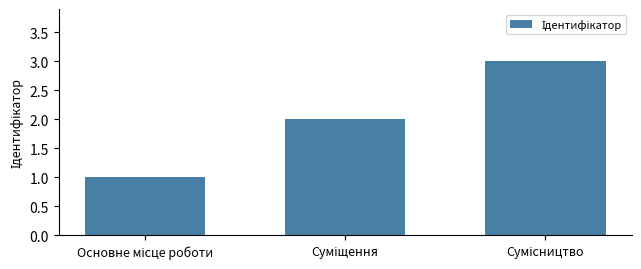

Reading left to right, what are all the values shown in this chart?

1	2	3